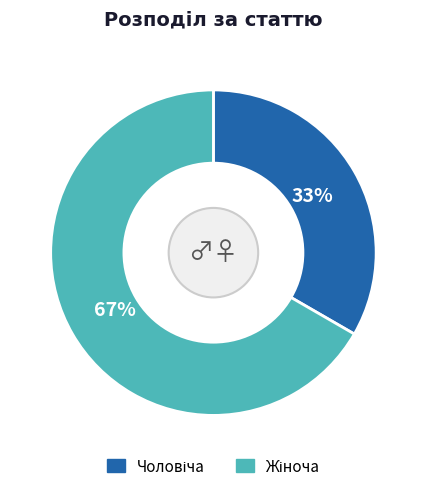

Does any single category account for the majority?

Yes